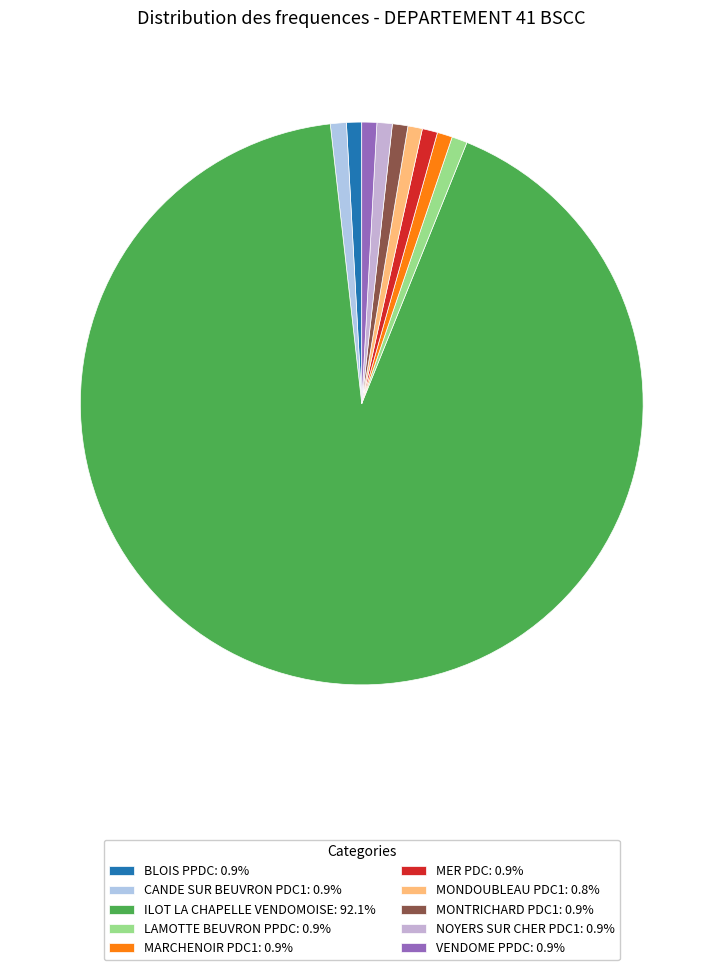

How many slices are in this pie chart?

10